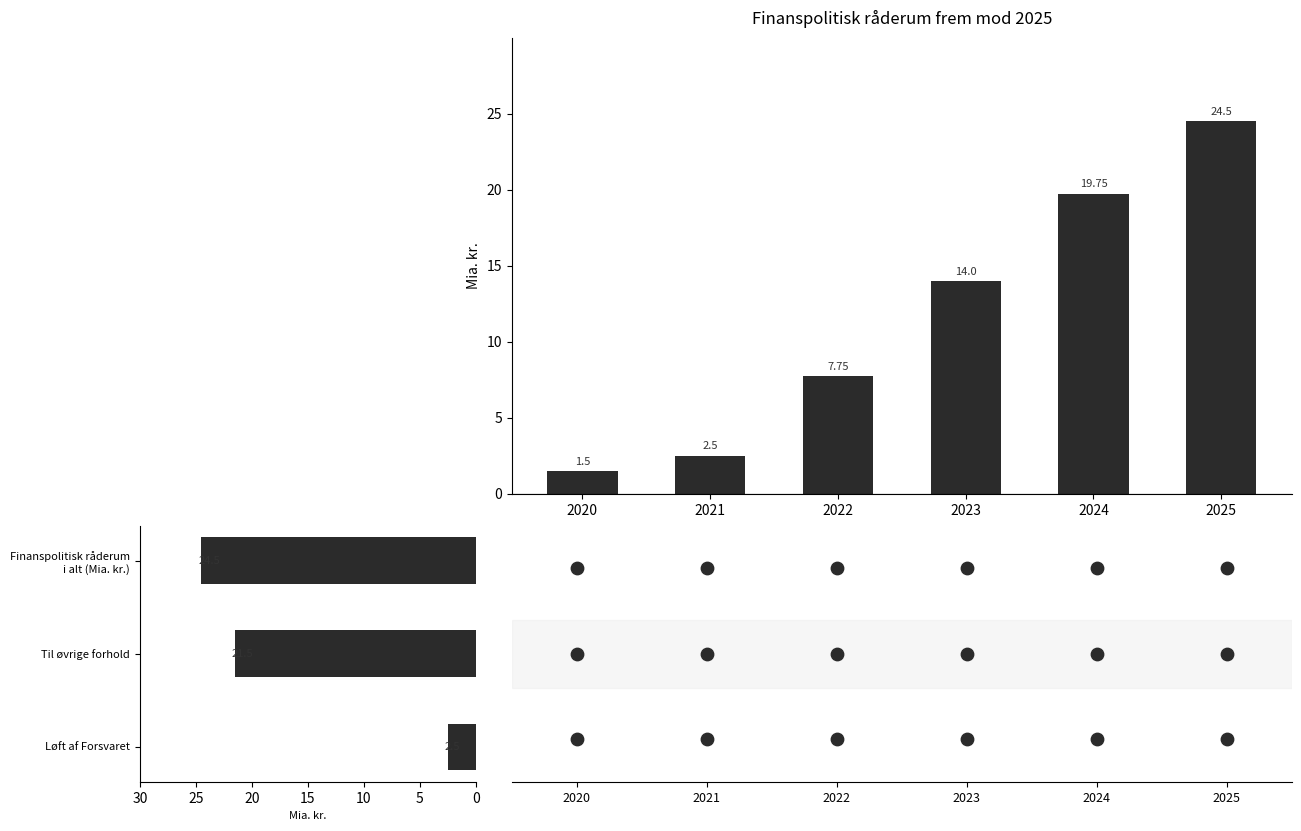

Approximately how many times larger is the value at 2025 compared to 2023?

1.8